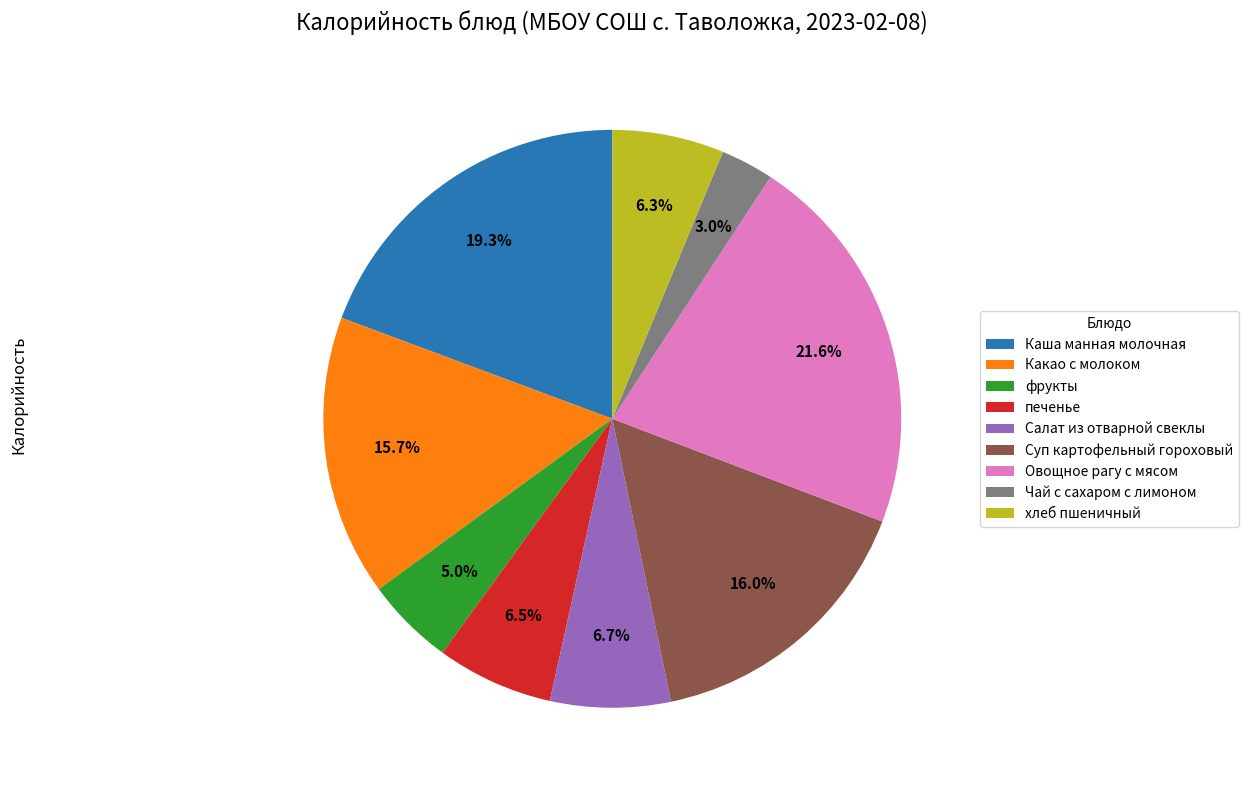

Is it true that хлеб пшеничный is 19% of the pie?

False